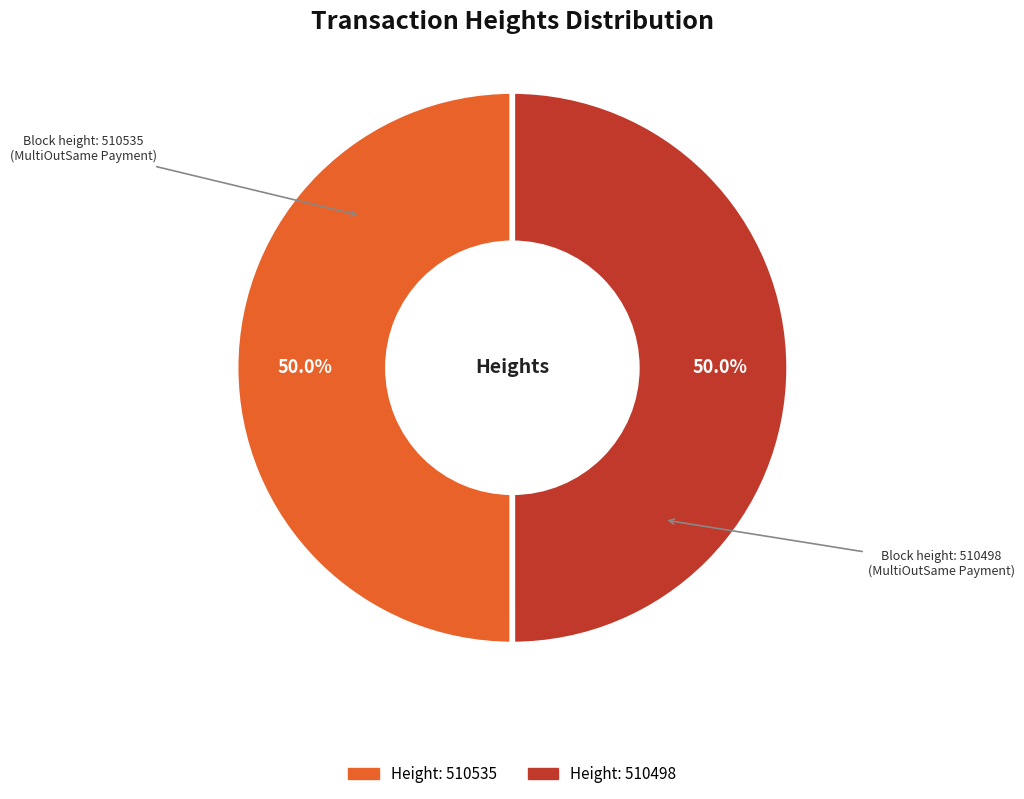

How many slices are in this pie chart?

2